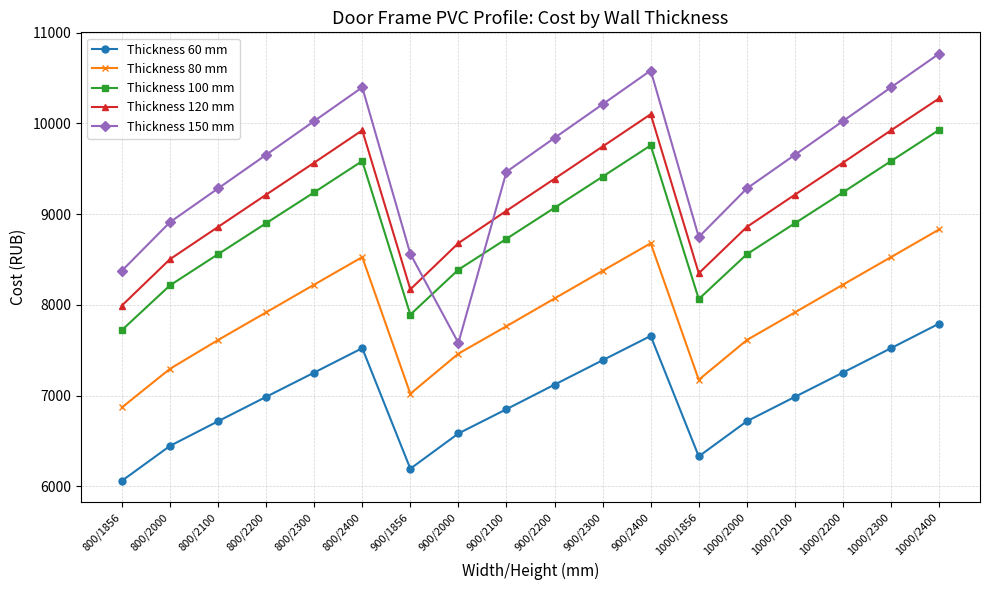

How many values in the Thickness 120 mm series are below 9213?

8